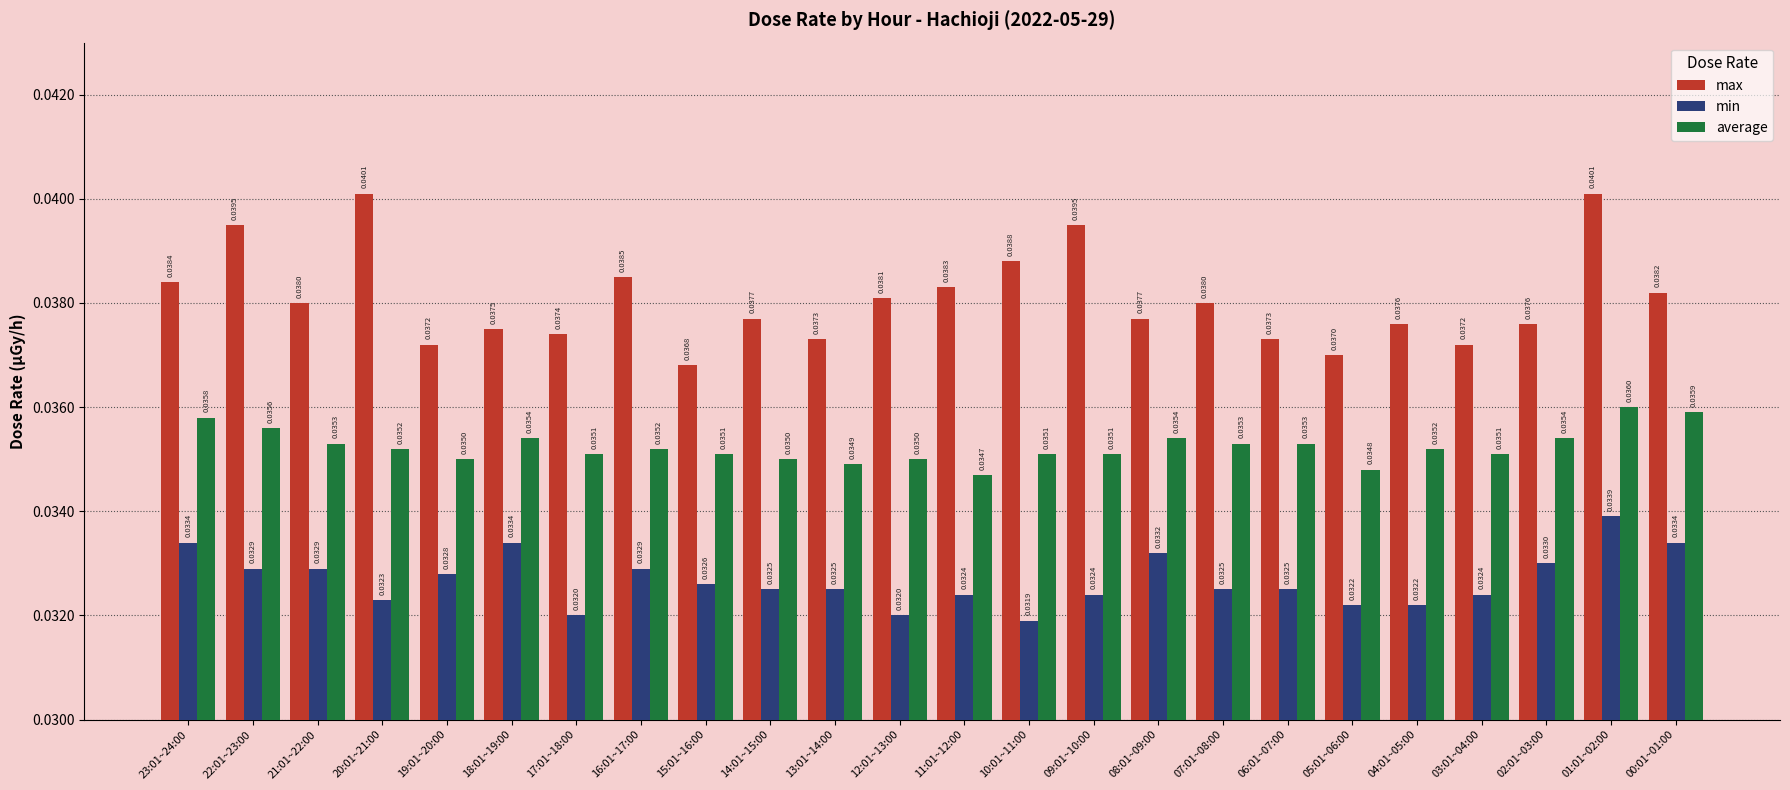

What is the label of the 5th bar from the right?

04:01~05:00